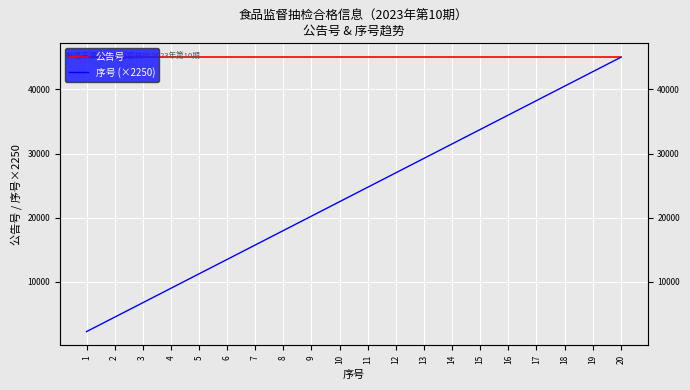

Which category has the lowest value across all series?

1